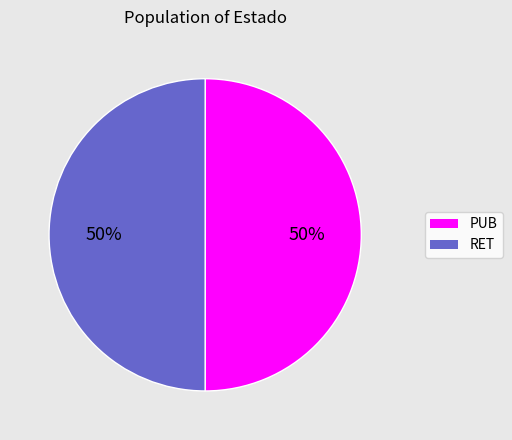

To the nearest percent, what is the combined percentage of PUB and RET?

100%